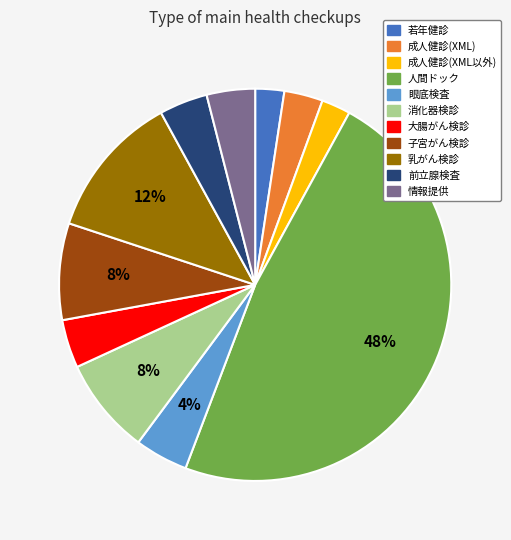

To the nearest percent, what is the average slice percentage?

9%